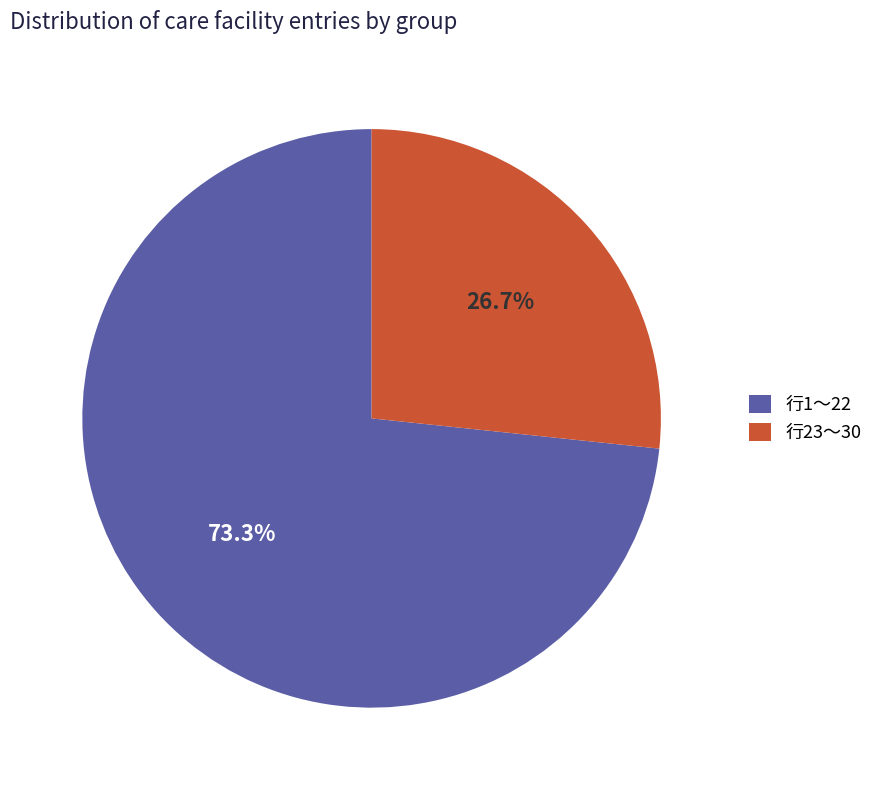

Which slice is the largest?

行1〜22